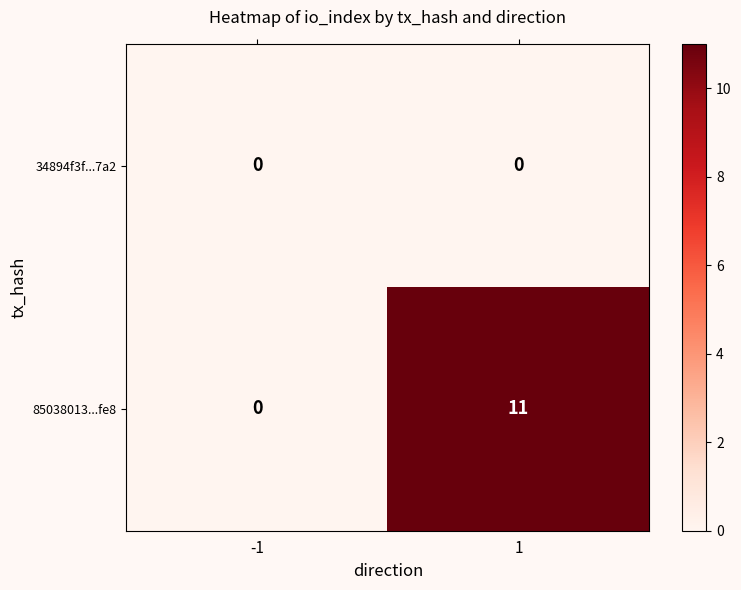

Which series has the largest total across all categories?

85038013...fe8